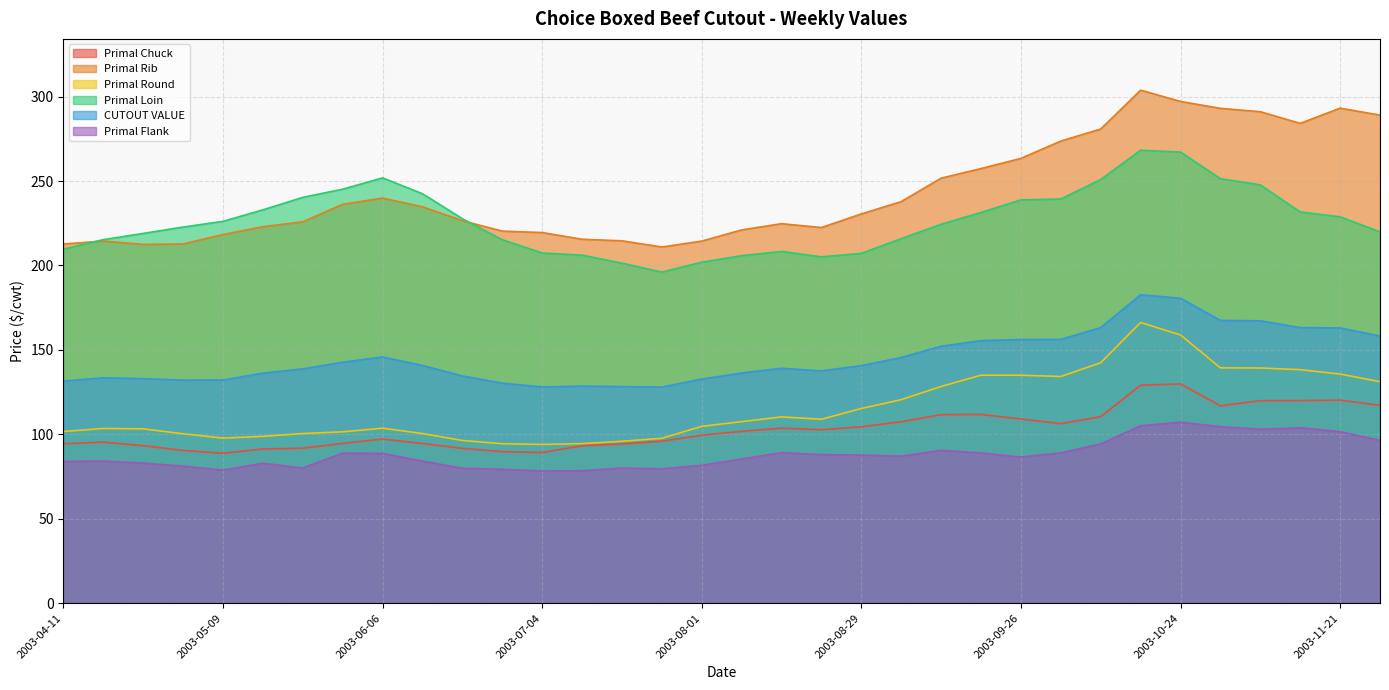

List the labels in order of Primal Chuck value, smallest first.

2003-05-09, 2003-07-04, 2003-06-27, 2003-05-02, 2003-05-16, 2003-06-20, 2003-05-23, 2003-07-11, 2003-04-25, 2003-07-18, 2003-04-11, 2003-06-13, 2003-05-30, 2003-04-18, 2003-07-25, 2003-06-06, 2003-08-01, 2003-08-08, 2003-08-22, 2003-08-15, 2003-08-29, 2003-10-03, 2003-09-05, 2003-09-26, 2003-10-10, 2003-09-12, 2003-09-19, 2003-10-31, 2003-11-28, 2003-11-07, 2003-11-14, 2003-11-21, 2003-10-17, 2003-10-24